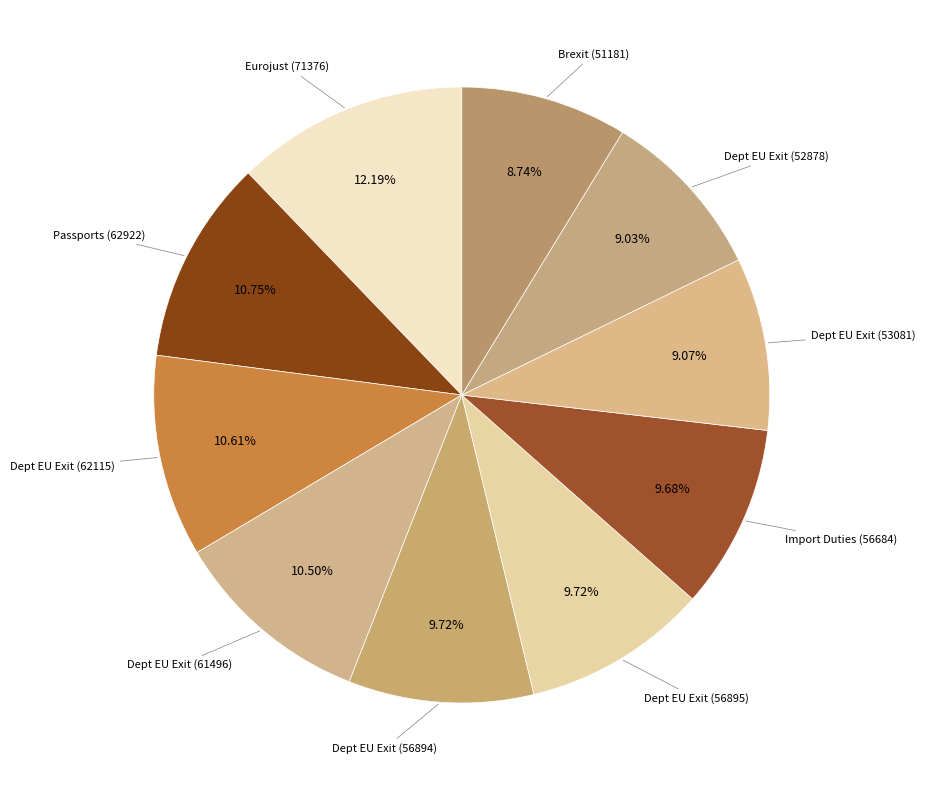

Count the number of slices in the pie.

10